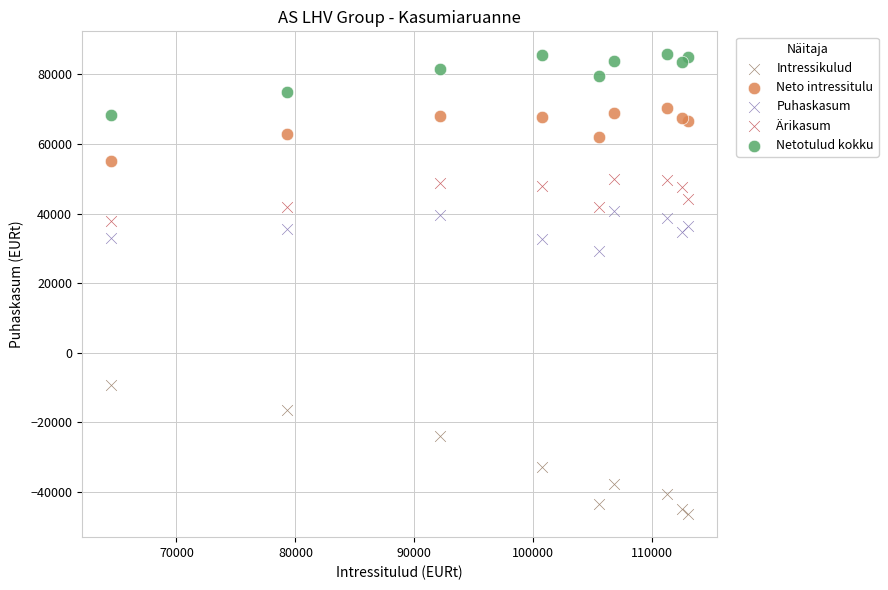

Which series has the widest spread of Y values?

Intressikulud